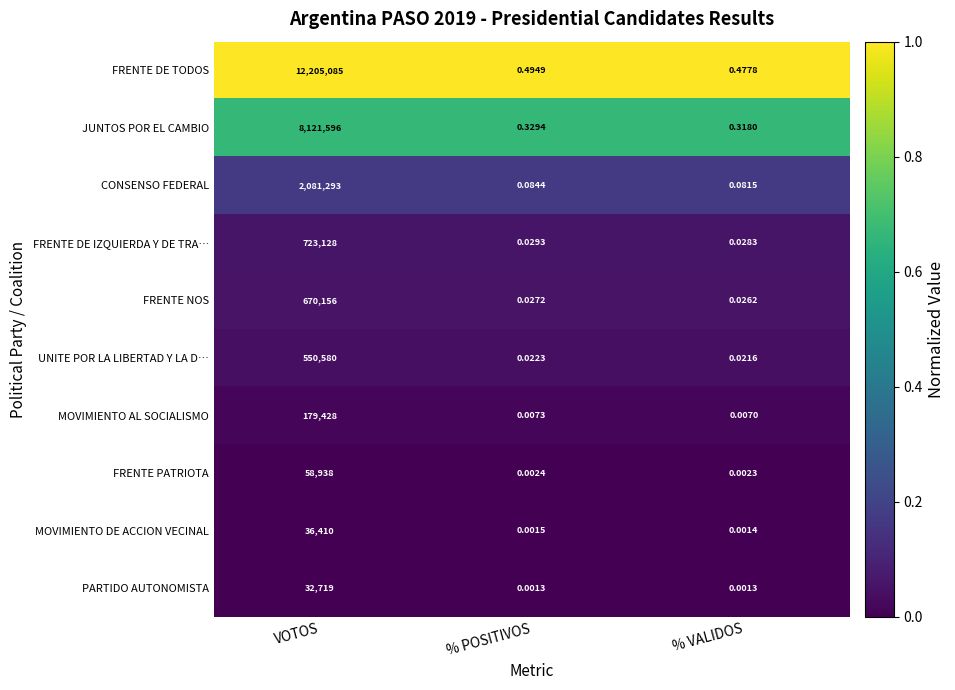

Where is FRENTE NOS nearest to the value 335078?

% POSITIVOS